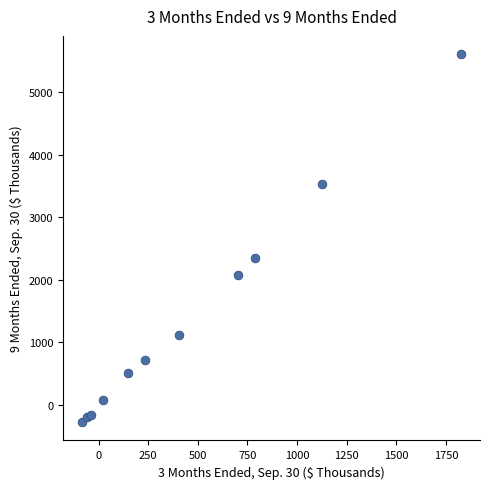

What is the range of X values (max minus min)?

1909